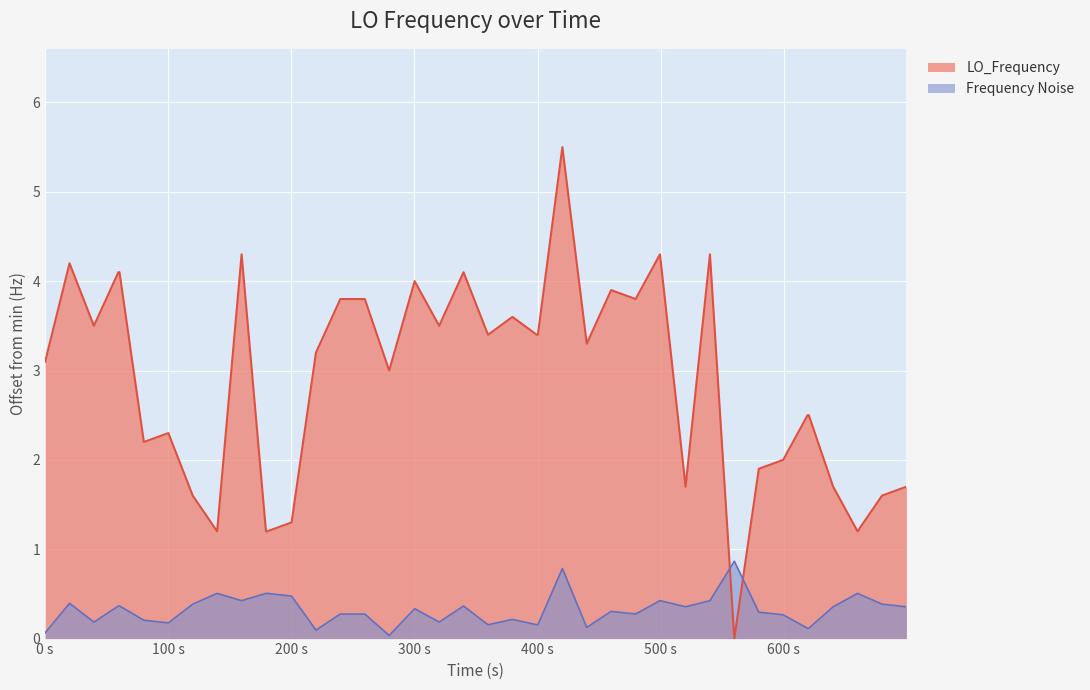

What is the average value?

2.9